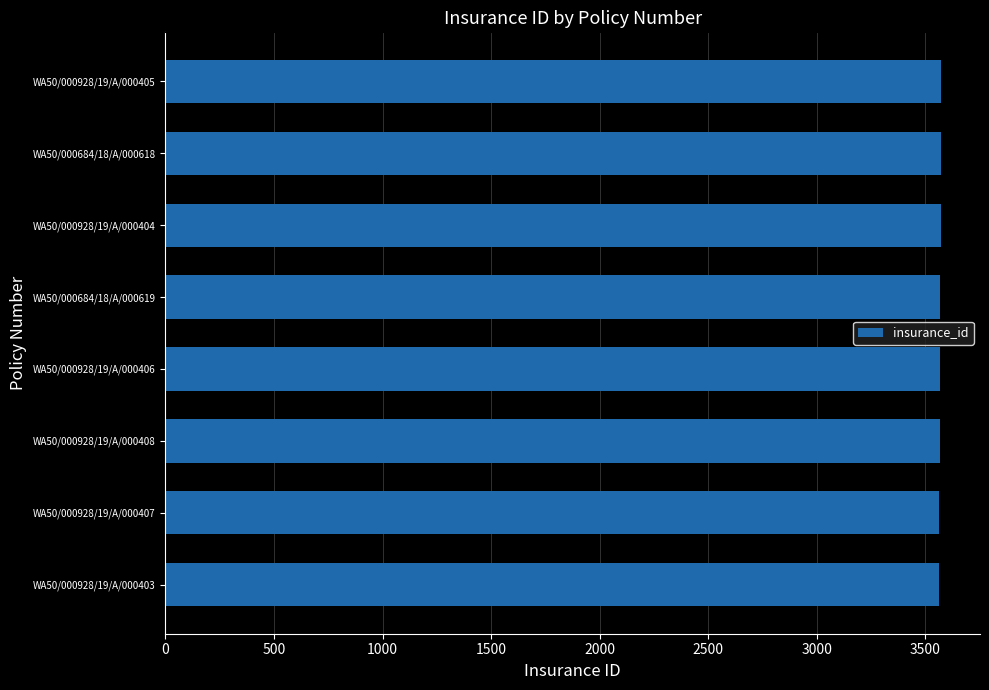

What is the ratio of the value at WA50/000684/18/A/000619 to the value at WA50/000684/18/A/000618?

1.0